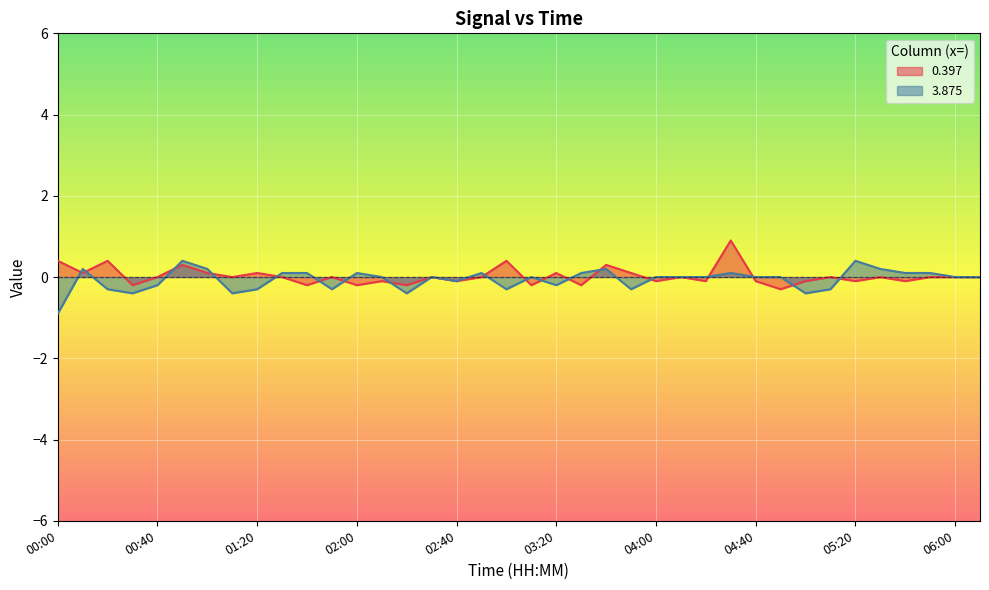

Where is the first local maximum for 3.875?

00:10